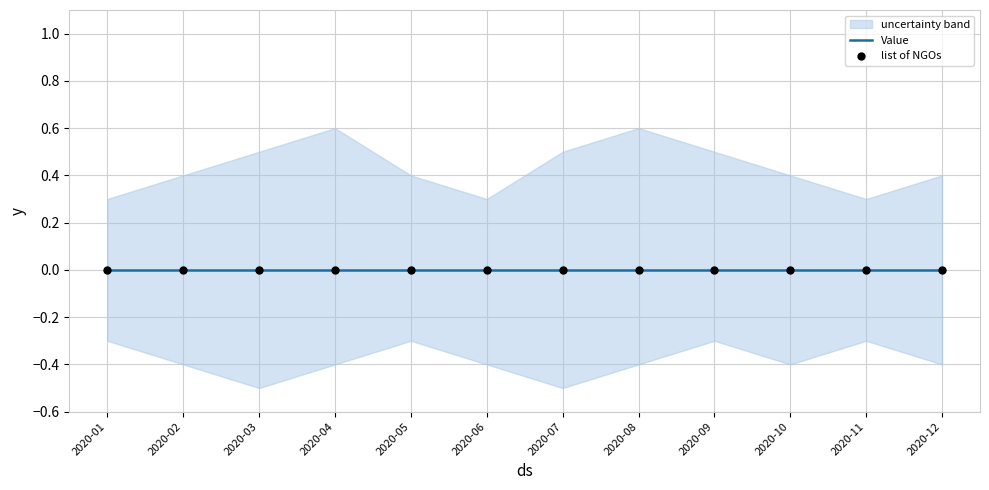

At which category is the sum across all series the highest?

2020-09